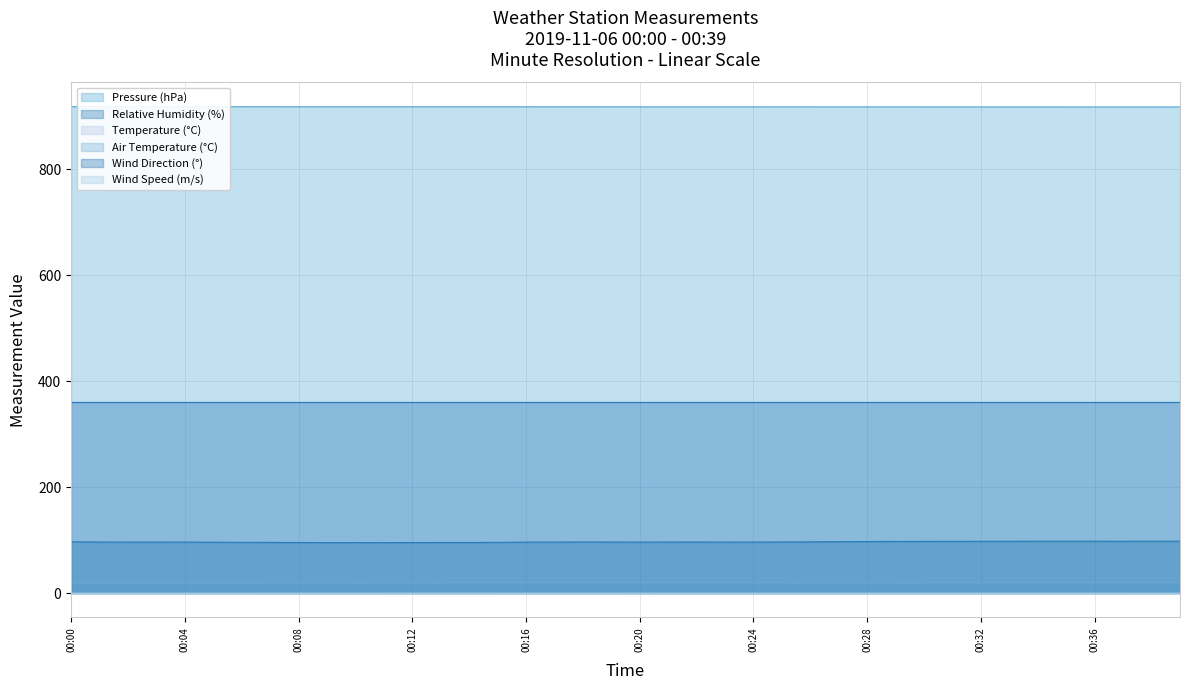

Which series has the largest total across all categories?

Pressure (hPa)